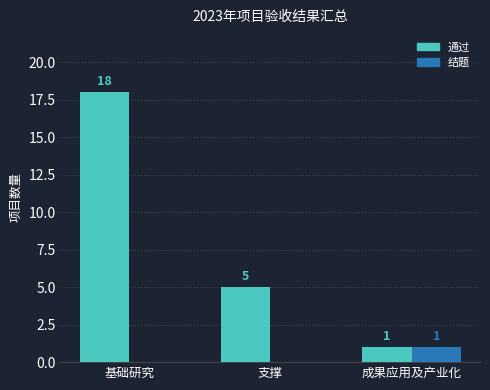

Is it true that 结题 equals 0 at 基础研究?

True